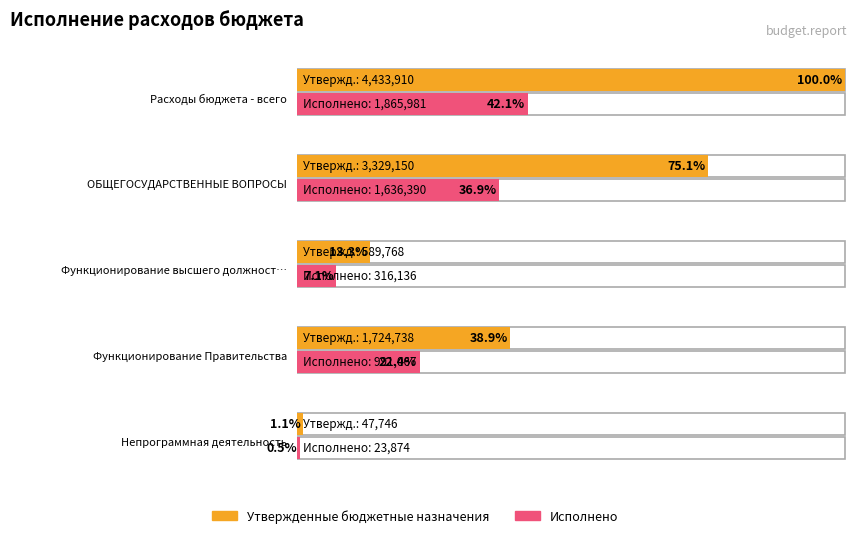

List the labels in order of Исполнено value, largest first.

Расходы бюджета - всего, ОБЩЕГОСУДАРСТВЕННЫЕ ВОПРОСЫ, Функционирование Правительства, Функционирование высшего должностного лица, Непрограммная деятельность